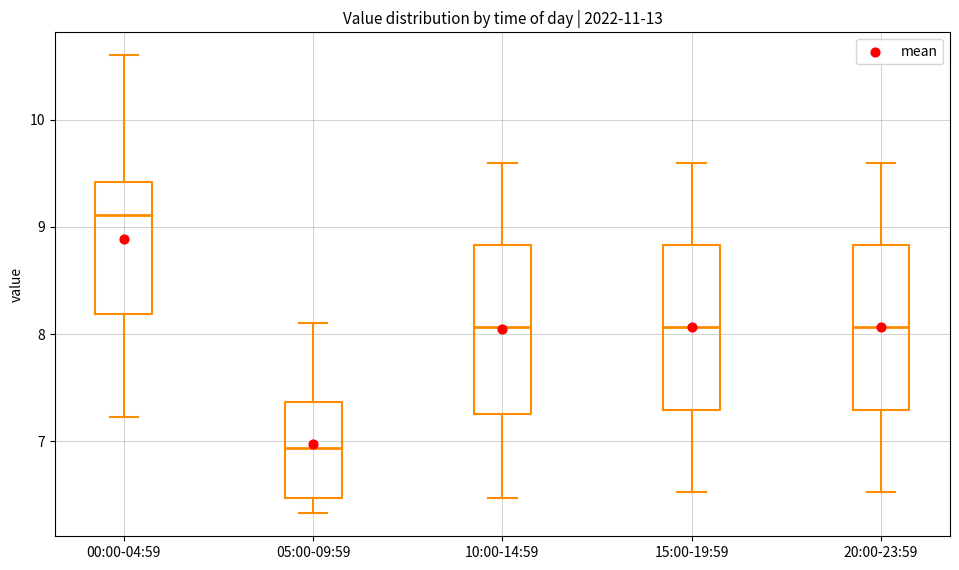

Reading left to right, read every box against the y-axis: the position of its median line, the range the box covers, and the ends of its whiskers. The values are not printed on the chart, so give them approximately, as read against the axis.

00:00-04:59: median 9.1, box 8.2 to 9.4, whiskers 7.2 to 10.6
05:00-09:59: median 6.9, box 6.5 to 7.4, whiskers 6.3 to 8.1
10:00-14:59: median 8.1, box 7.3 to 8.8, whiskers 6.5 to 9.6
15:00-19:59: median 8.1, box 7.3 to 8.8, whiskers 6.5 to 9.6
20:00-23:59: median 8.1, box 7.3 to 8.8, whiskers 6.5 to 9.6